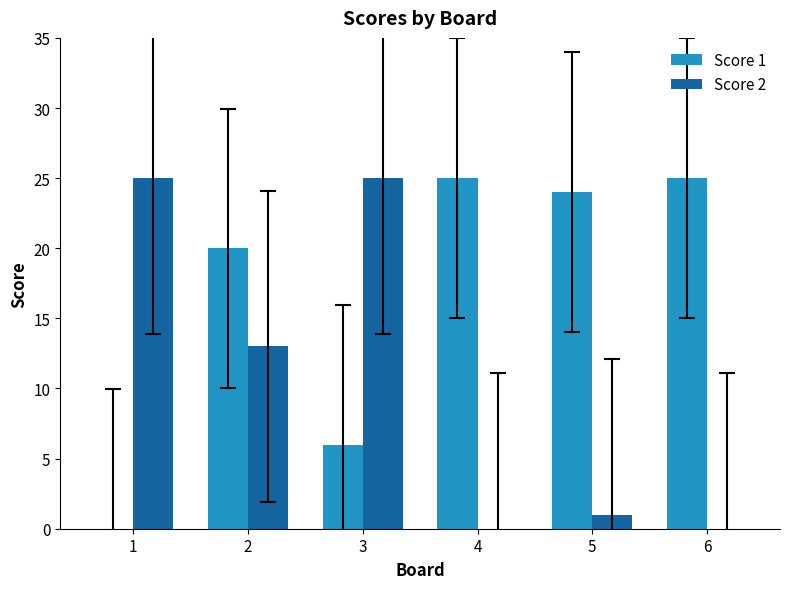

What is the total value across all series at 3?

31